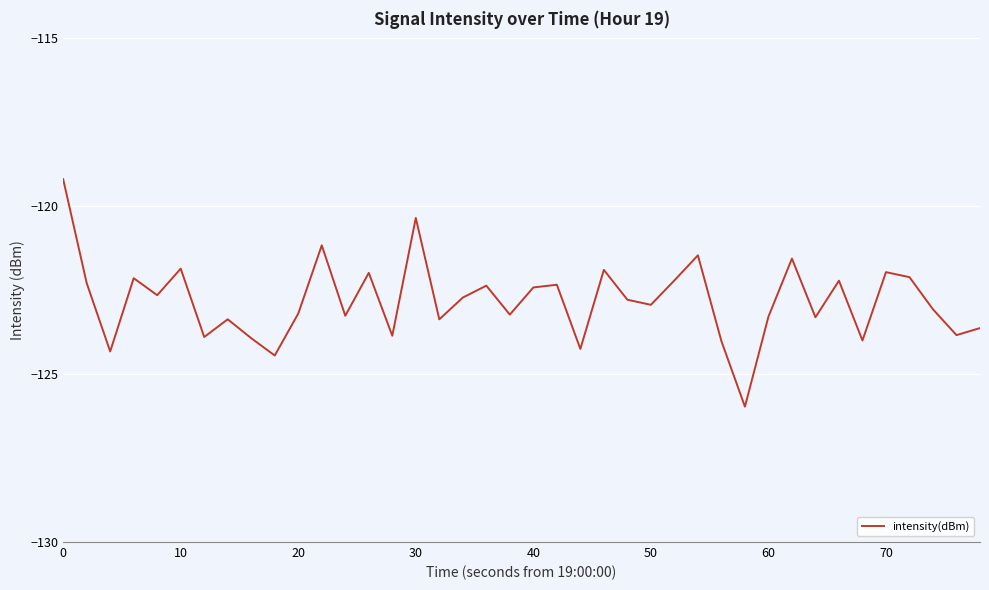

What is the difference between the maximum and minimum values?

6.8